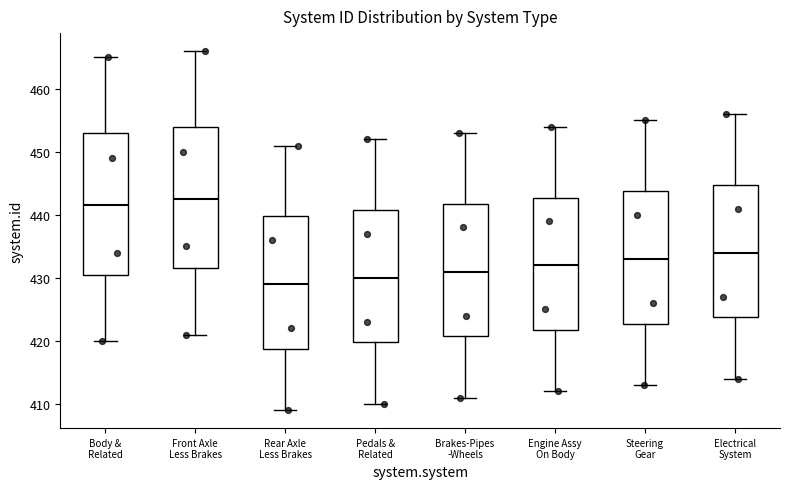

Which box's median line is the highest?

Front Axle Less Brakes